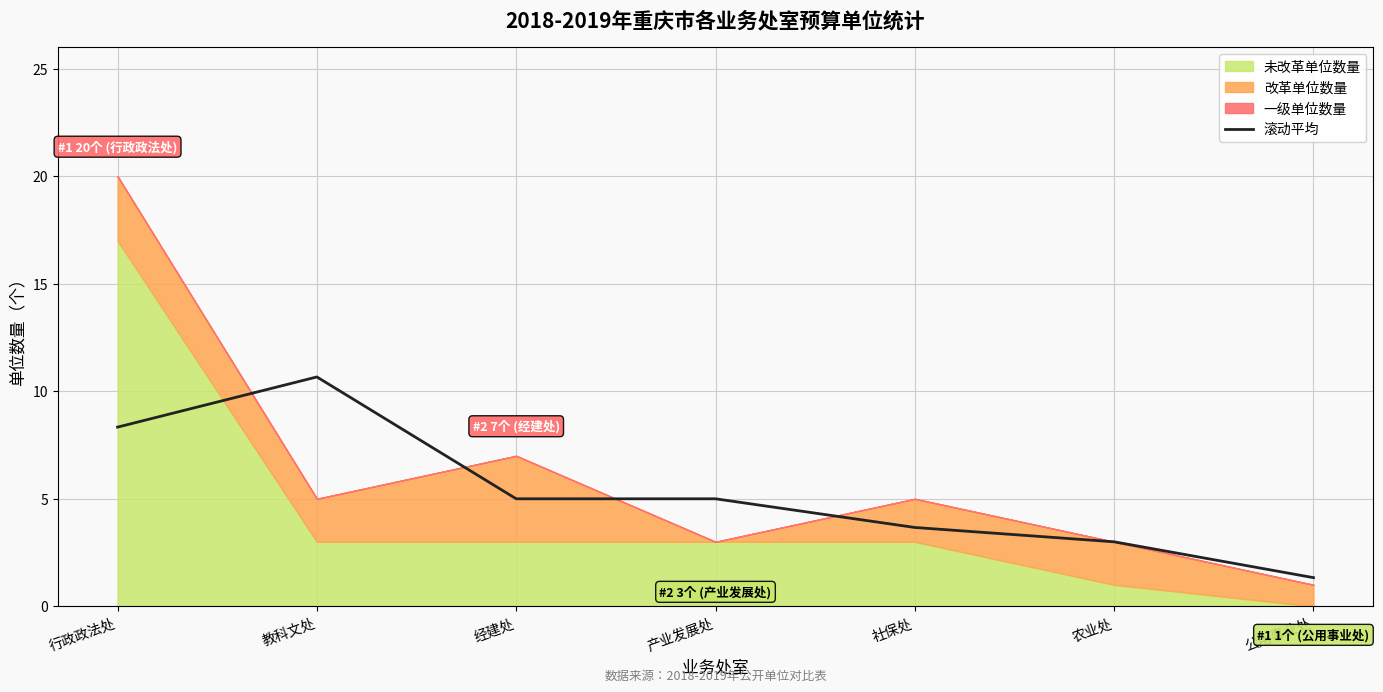

Read the value at 教科文处.

10.7